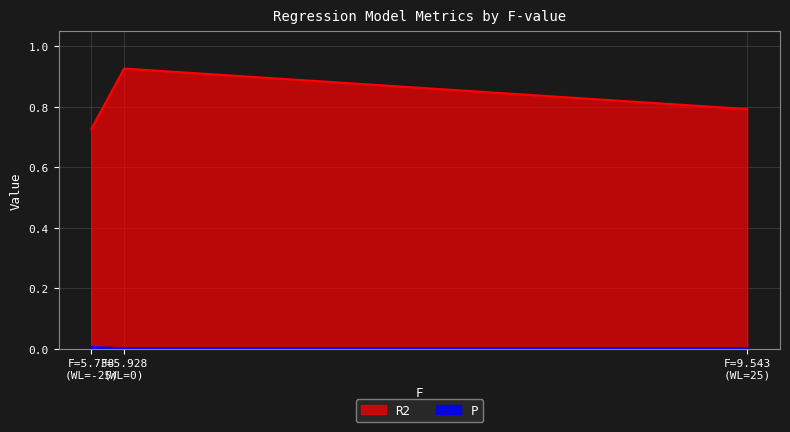

Rank the series by their average value, from highest to lowest.

R2, P